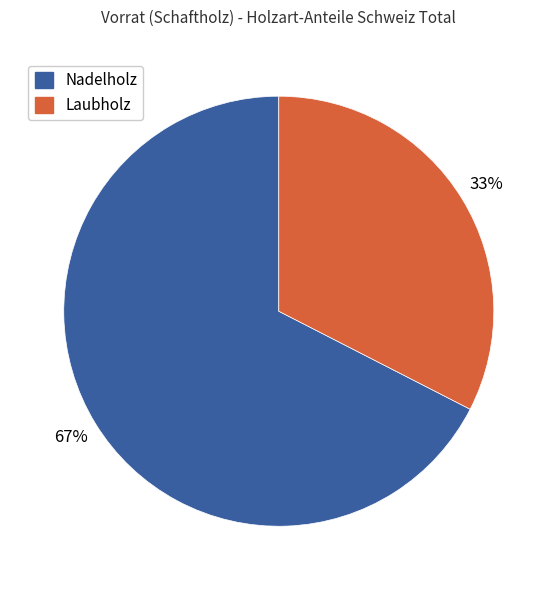

Is Nadelholz the majority of the pie?

Yes